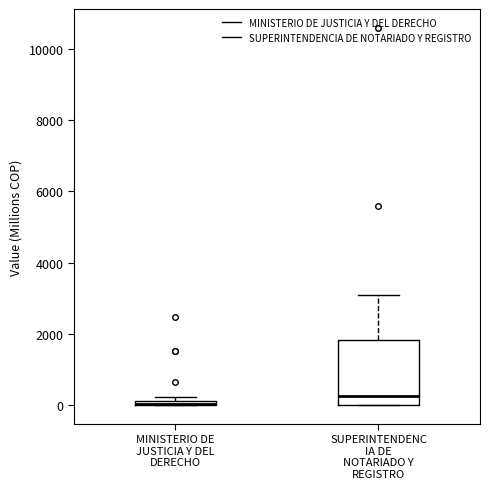

Comparing the boxes themselves (not the whiskers), which one is the tallest?

SUPERINTENDENC IA DE NOTARIADO Y REGISTRO